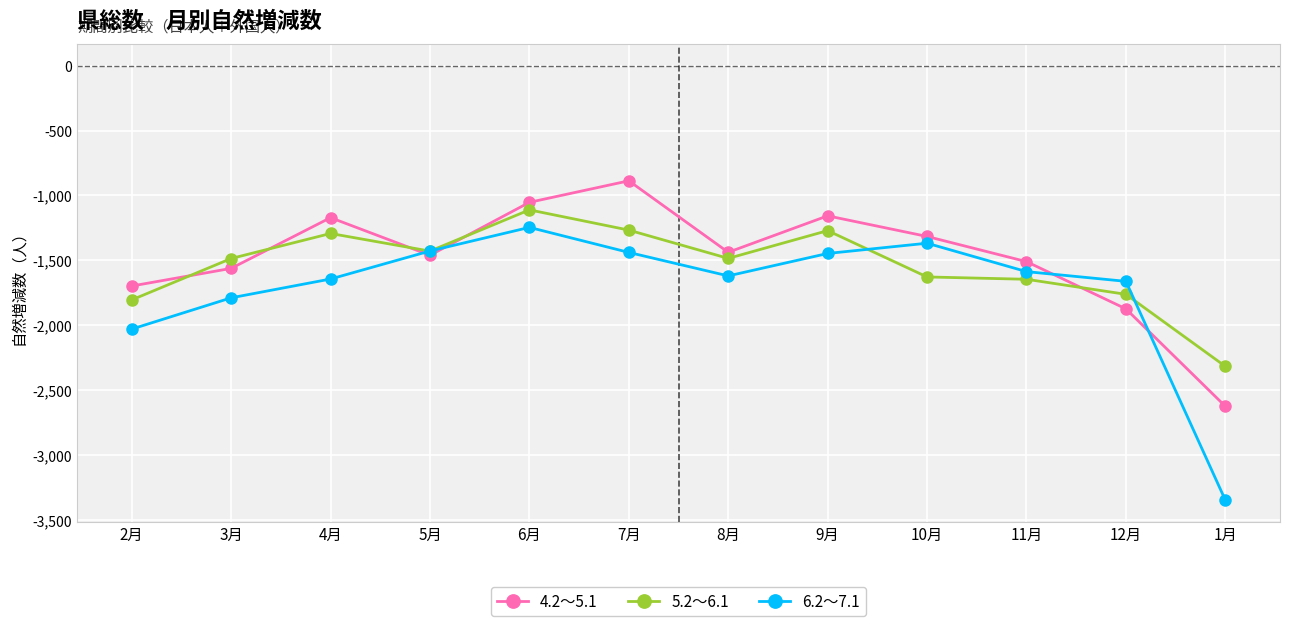

Between 11月 and 12月, which series saw the biggest shift?

4.2～5.1